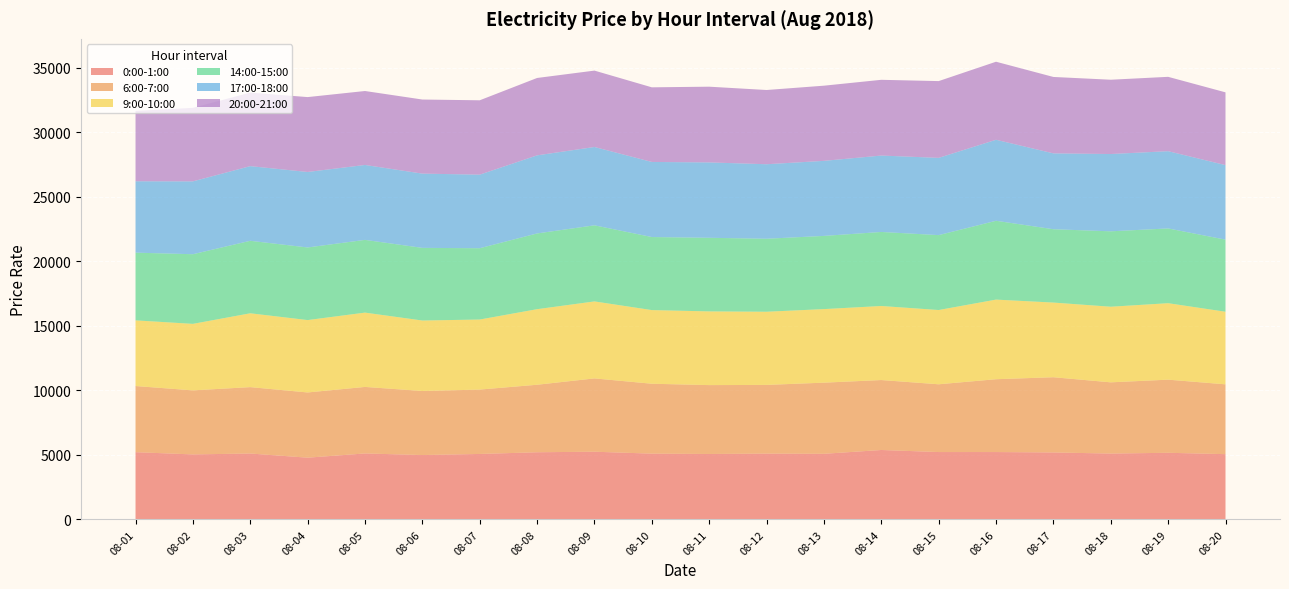

Reading left to right, what are all the values shown in this chart?

0:00-1:00: 5214.3	5040.7	5110.9	4788.0	5115.4	4992.1	5076.0	5207.9	5250.2	5100.9	5075.1	5102.7	5088.2	5383.6	5224.4	5223.1	5192.5	5107.4	5166.8	5061.1
6:00-7:00: 5123.0	4960.1	5142.0	5051.2	5152.7	4960.8	4986.6	5228.7	5678.0	5414.3	5334.2	5321.7	5510.1	5417.8	5248.0	5642.1	5826.6	5516.0	5663.6	5407.4
9:00-10:00: 5086.8	5151.9	5719.2	5607.2	5756.3	5459.1	5425.9	5853.6	5963.3	5705.3	5708.9	5668.0	5698.0	5735.9	5752.8	6167.1	5783.5	5856.9	5923.4	5623.9
14:00-15:00: 5243.8	5393.5	5614.0	5622.7	5632.5	5626.4	5522.5	5865.6	5893.3	5656.6	5700.5	5653.0	5668.3	5733.7	5800.9	6104.2	5679.3	5840.9	5789.5	5582.4
17:00-18:00: 5529.6	5643.2	5783.6	5848.0	5804.2	5751.4	5699.1	6049.5	6067.4	5817.0	5838.8	5771.5	5814.0	5918.1	5984.5	6275.1	5876.6	5986.8	5984.6	5774.6
20:00-21:00: 5451.3	5695.2	5695.9	5799.8	5727.0	5738.3	5759.1	5992.2	5916.6	5779.2	5865.4	5749.2	5821.6	5866.3	5945.2	6044.4	5918.1	5753.8	5758.2	5635.3